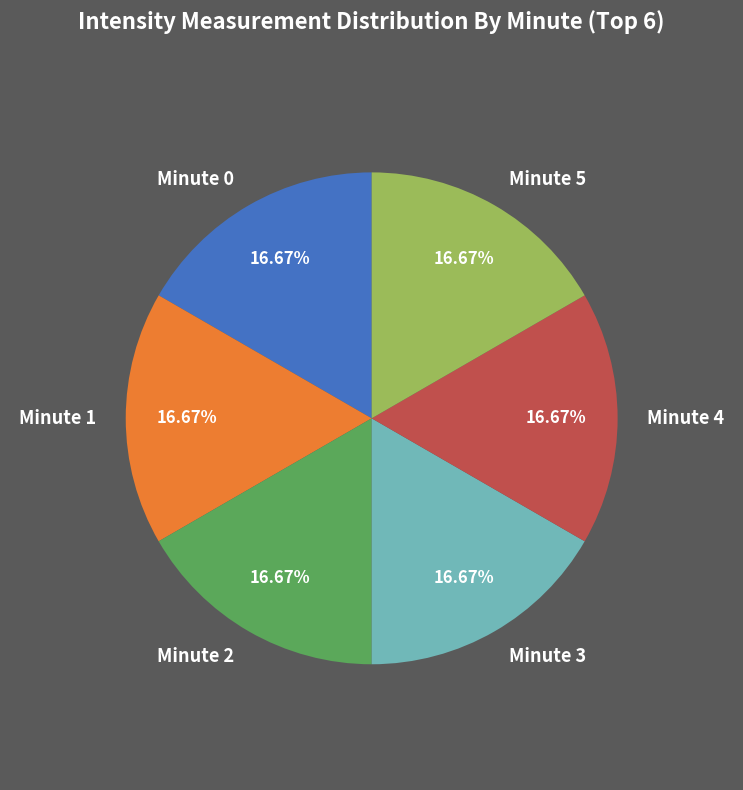

What is the ratio of the value at Minute 3 to the value at Minute 0?

1.0